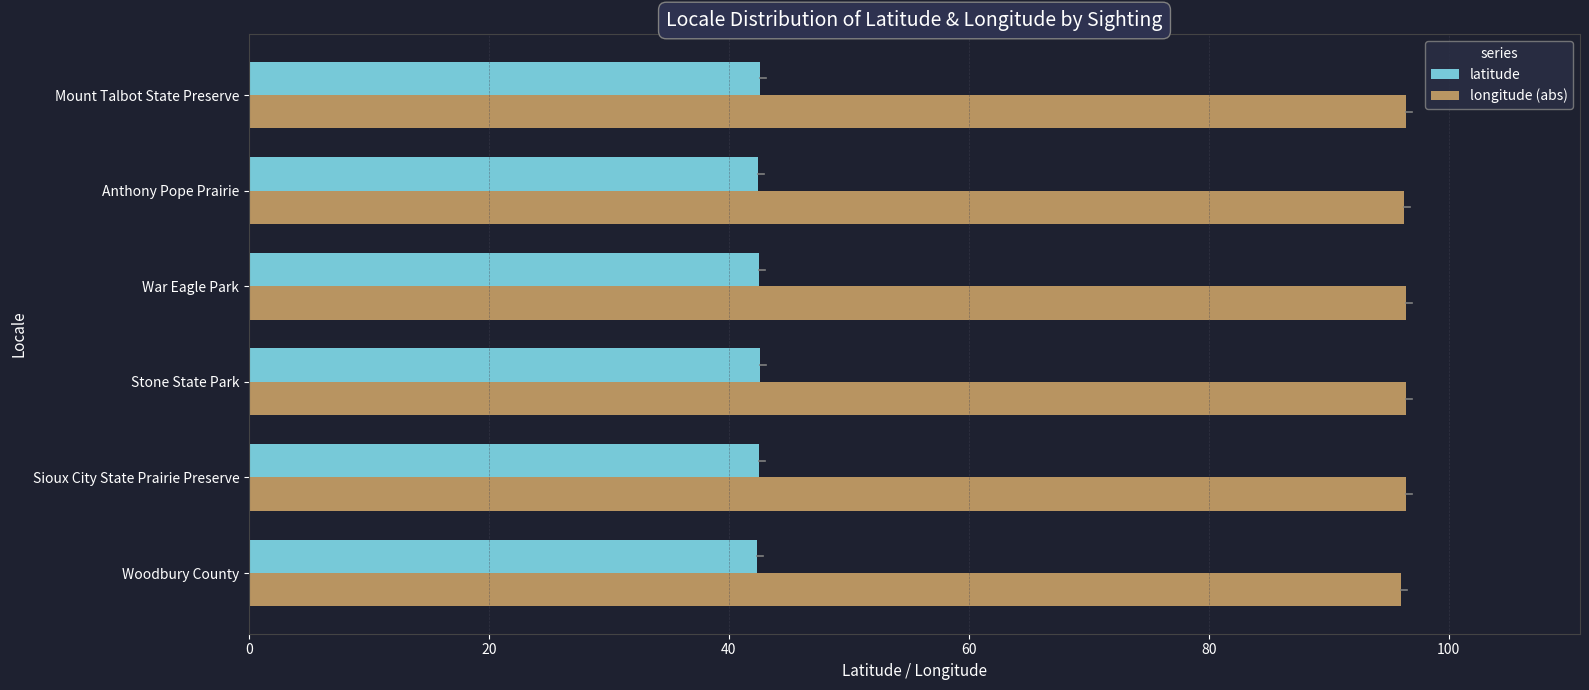

What is the total value across all series at Mount Talbot State Preserve?

139.0